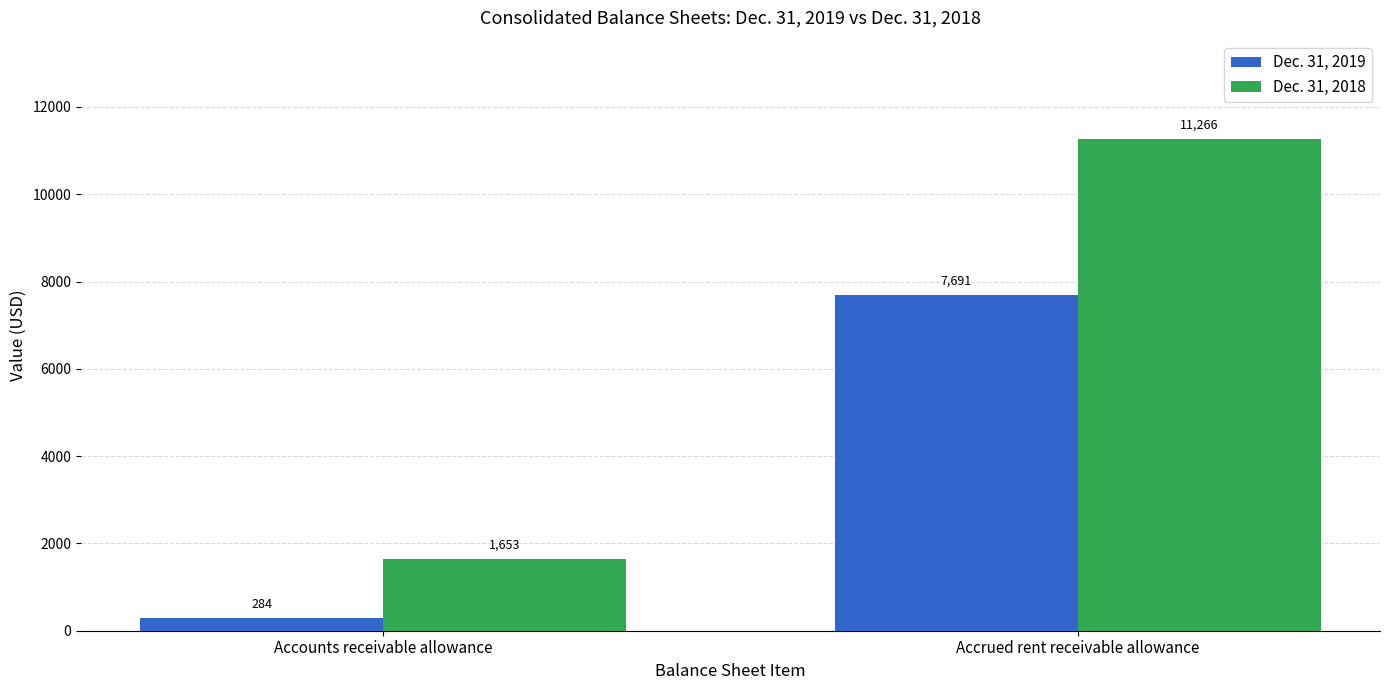

The Dec. 31, 2018 series shows 1653 at Accounts receivable allowance. True or false?

True